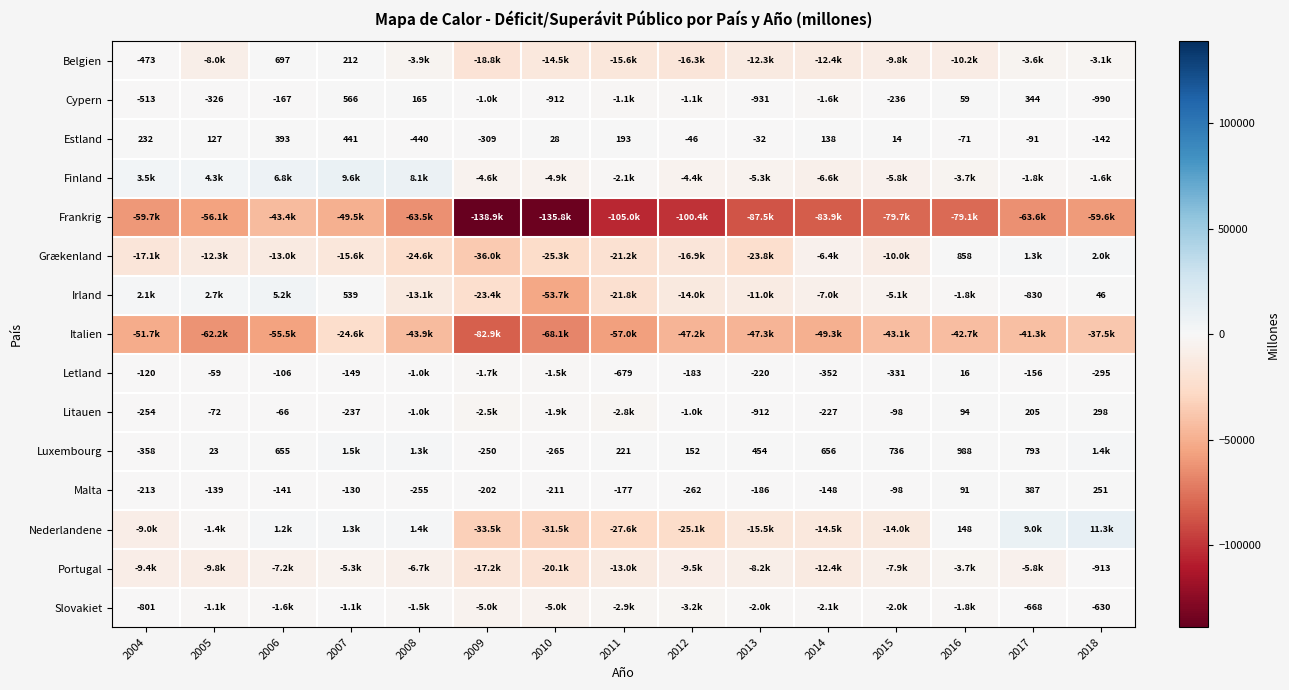

What is the sum of all Estland values?

435